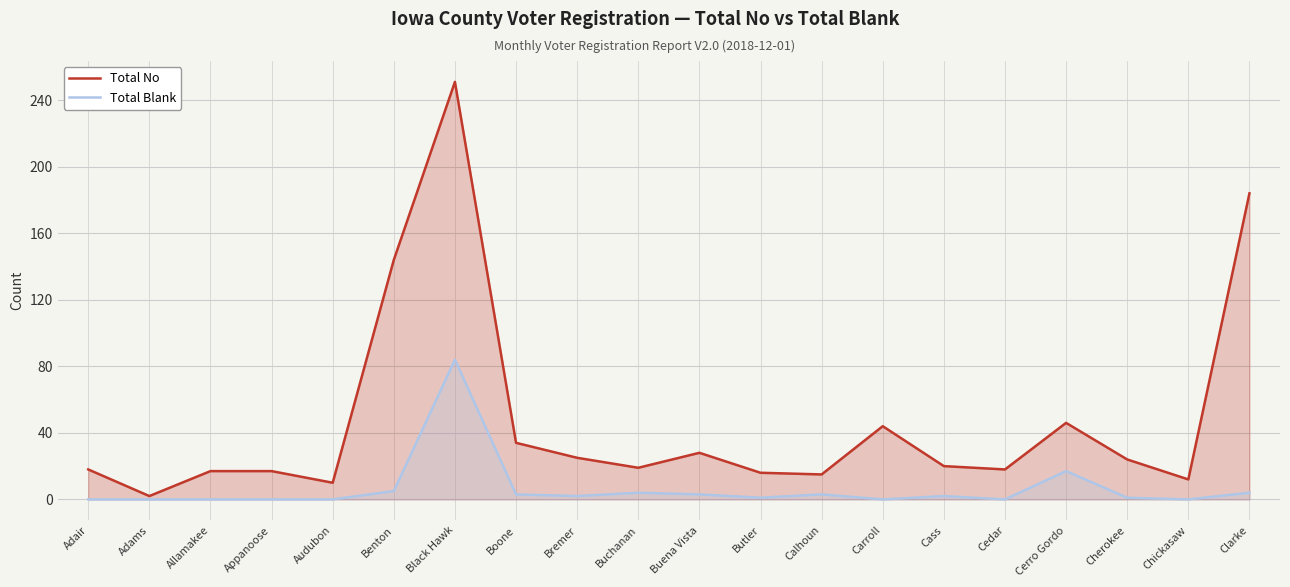

In Total Blank, how many points are lower than both neighbors (excluding endpoints)?

5